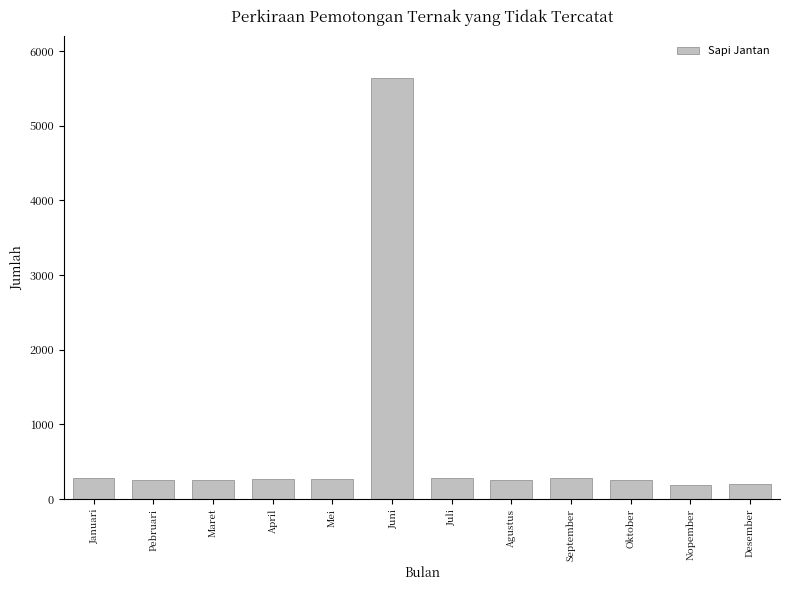

What position from the left is September?

9